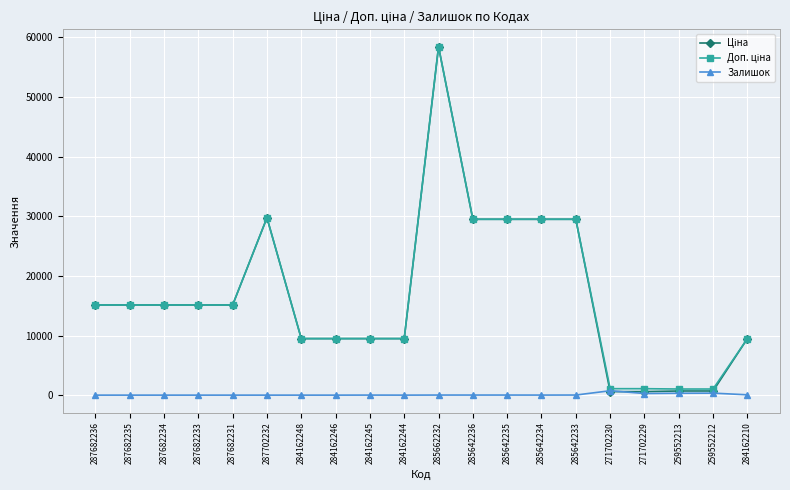

How many data points does each series have?

20